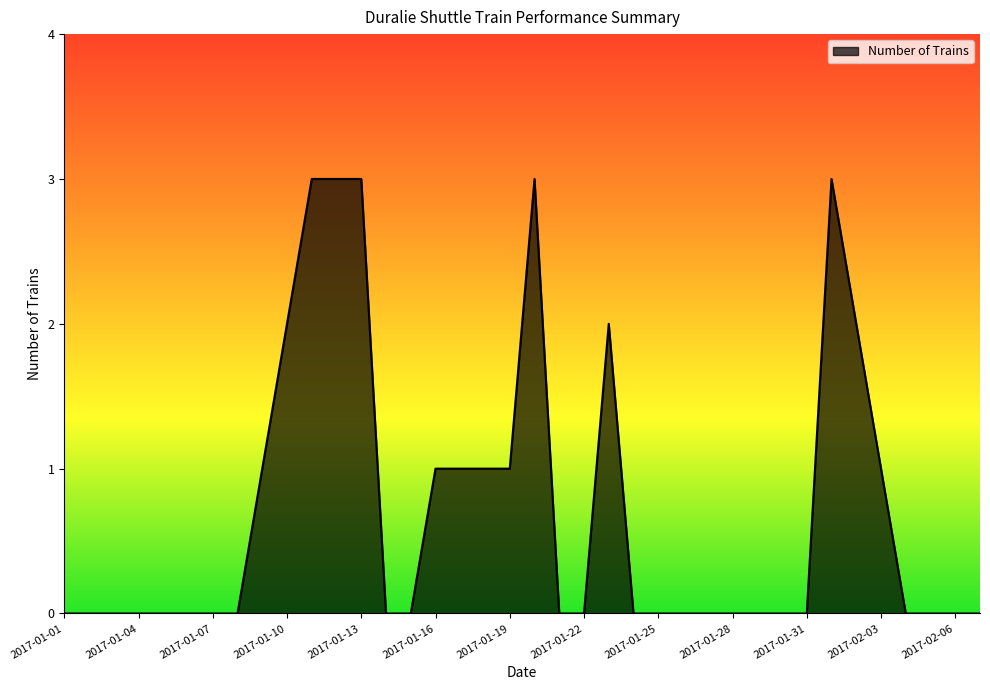

What is the greatest value displayed?

3